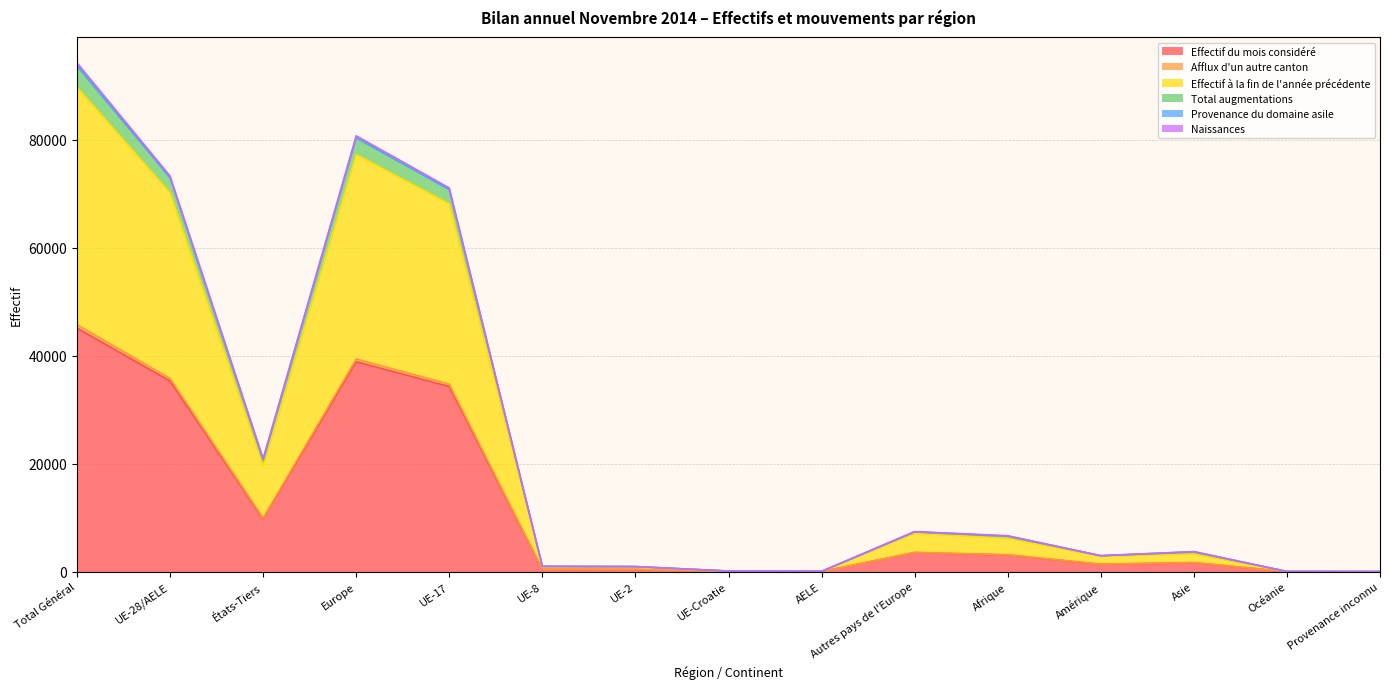

True or false: Afflux d'un autre canton and Effectif du mois considéré cross at least once.

False